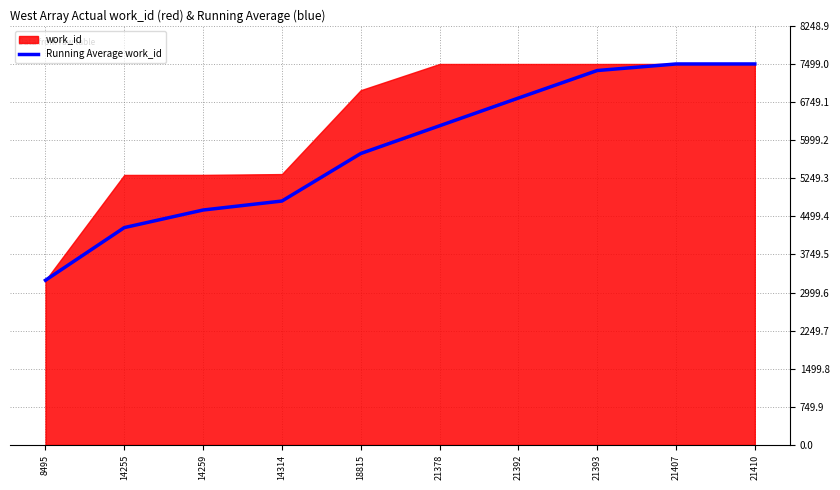

Which has a higher value, 14255 or 14314?

14314